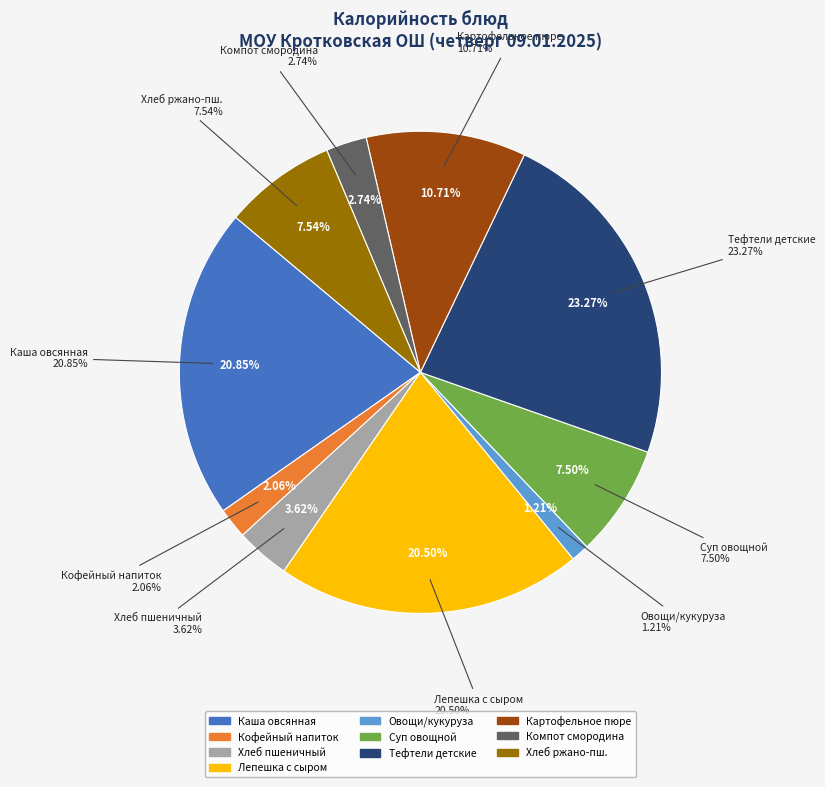

What percentage is NOT represented by Каша вязкая молочная овсянная?

79.1%